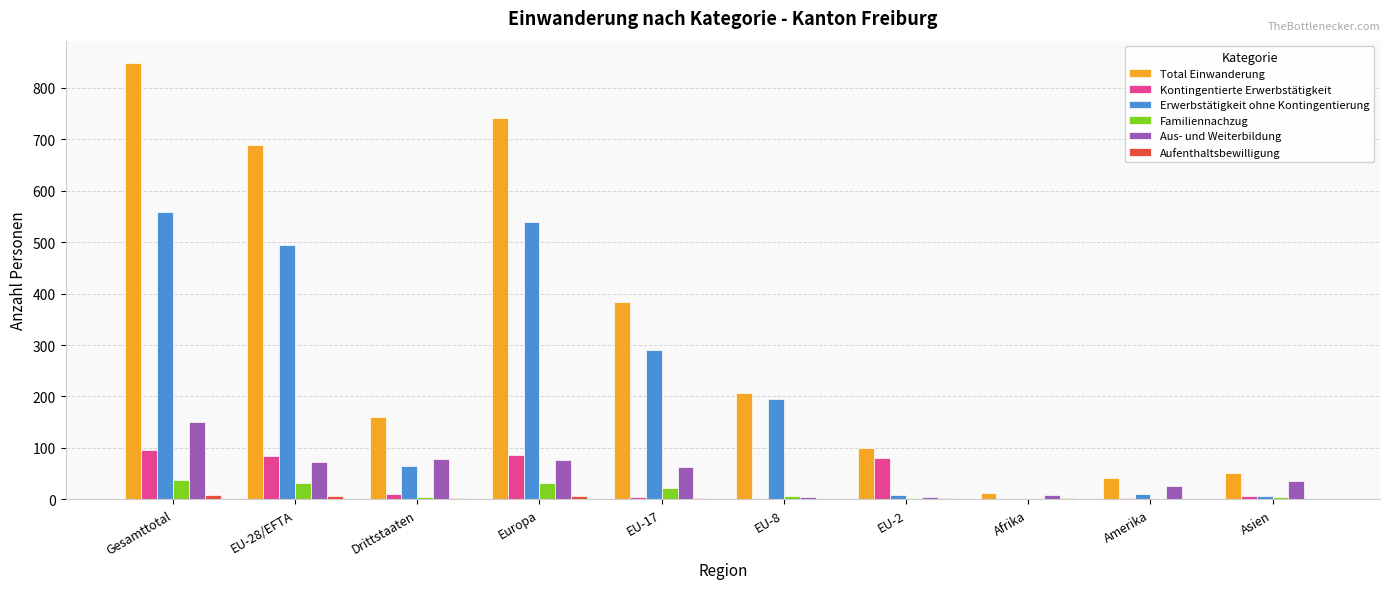

At which category is the sum across all series the highest?

Gesamttotal